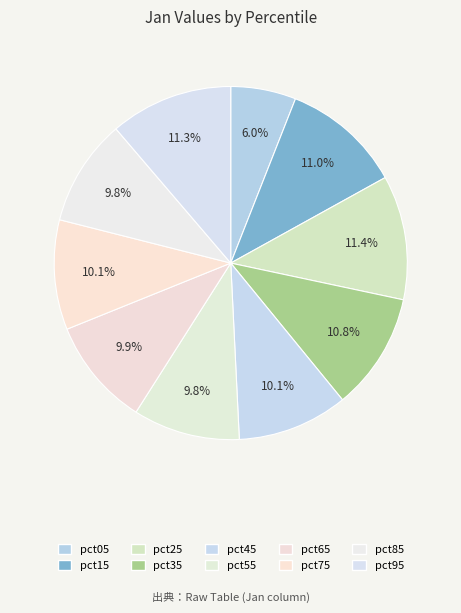

How many slices are in this pie chart?

10